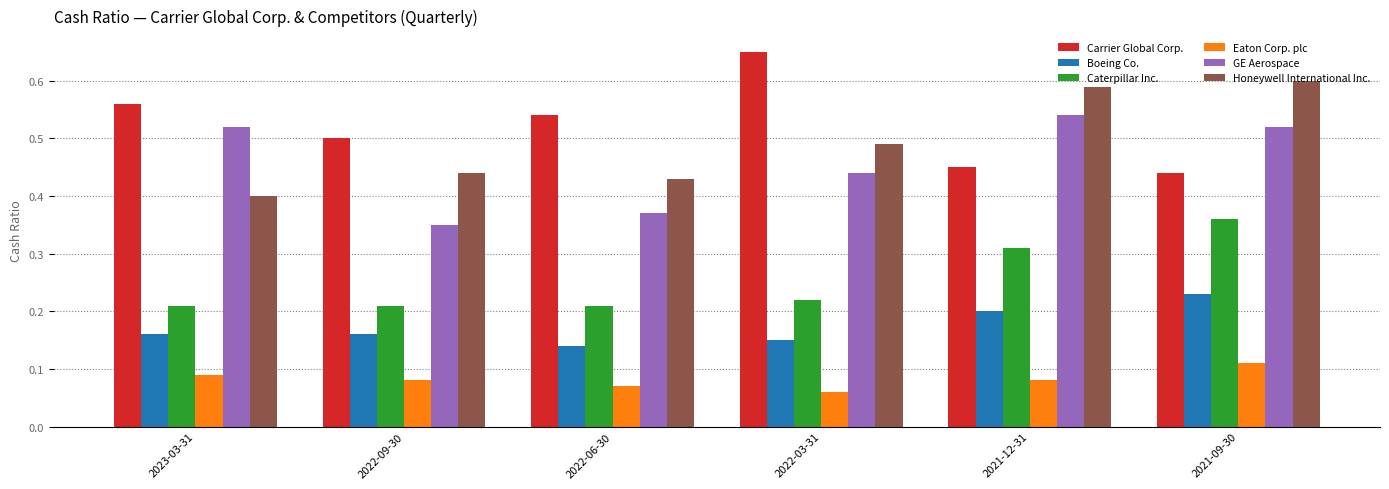

At how many categories does at least one series exceed 0?

6